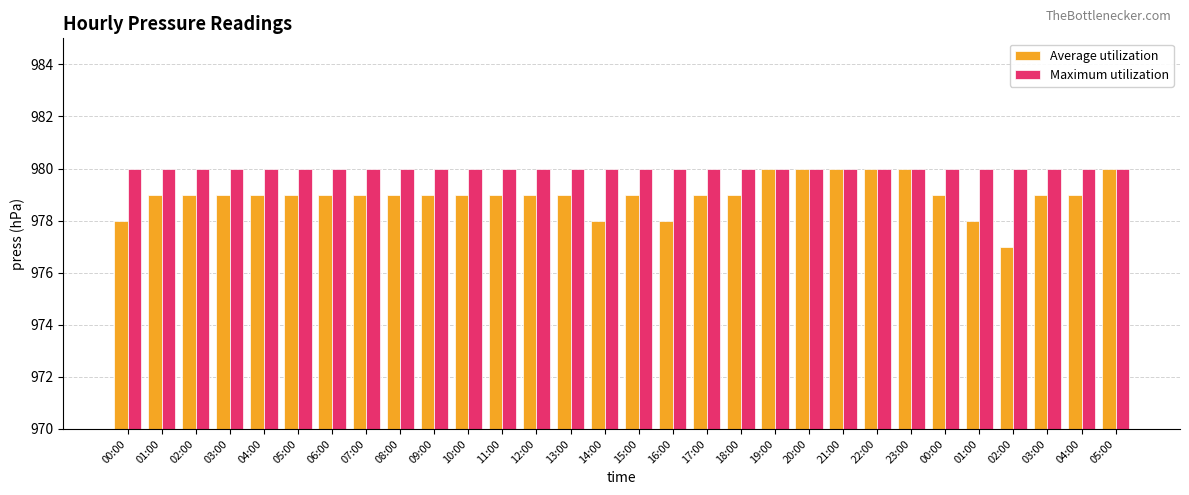

List the labels in order of Average utilization value, largest first.

19:00, 20:00, 21:00, 22:00, 23:00, 05:00, 01:00, 02:00, 03:00, 04:00, 05:00, 06:00, 07:00, 08:00, 09:00, 10:00, 11:00, 12:00, 13:00, 15:00, 17:00, 18:00, 00:00, 03:00, 04:00, 00:00, 14:00, 16:00, 01:00, 02:00